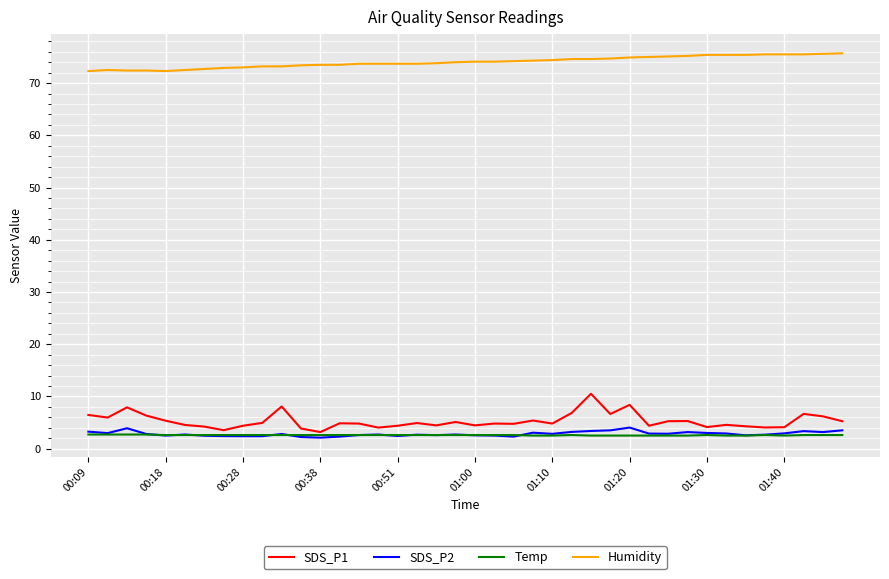

How many lines are shown in the chart?

4